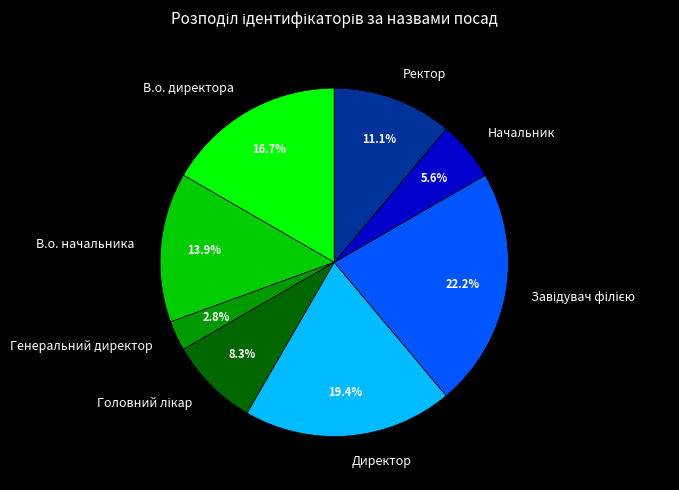

To the nearest percent, what is the average slice percentage?

12%